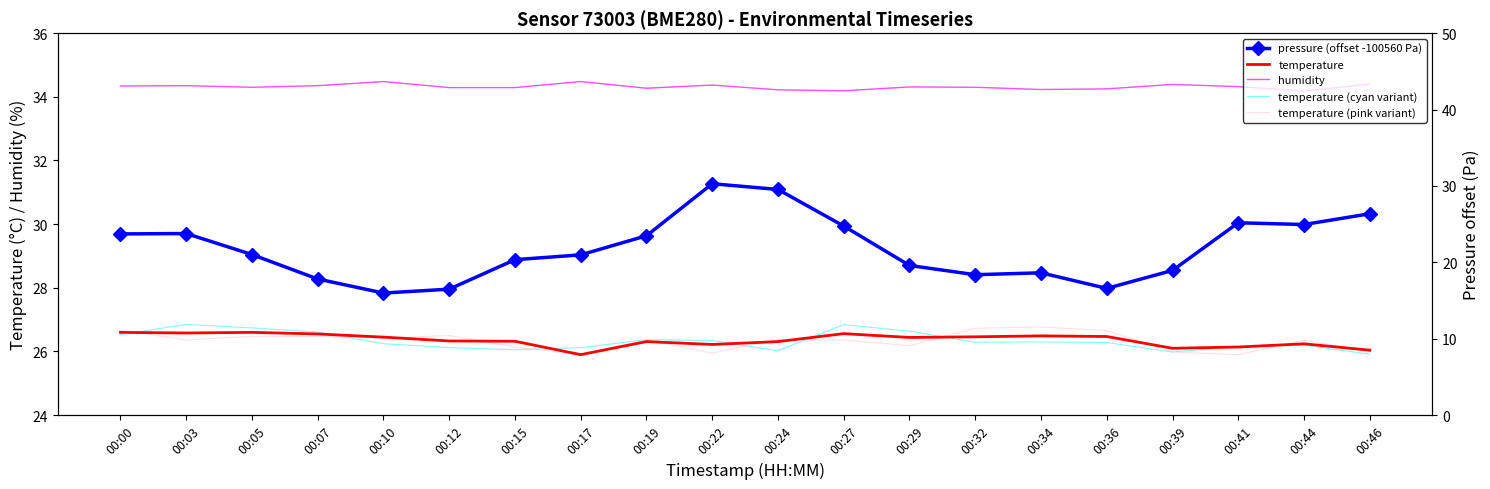

At which label does temperature reach its minimum?

00:17